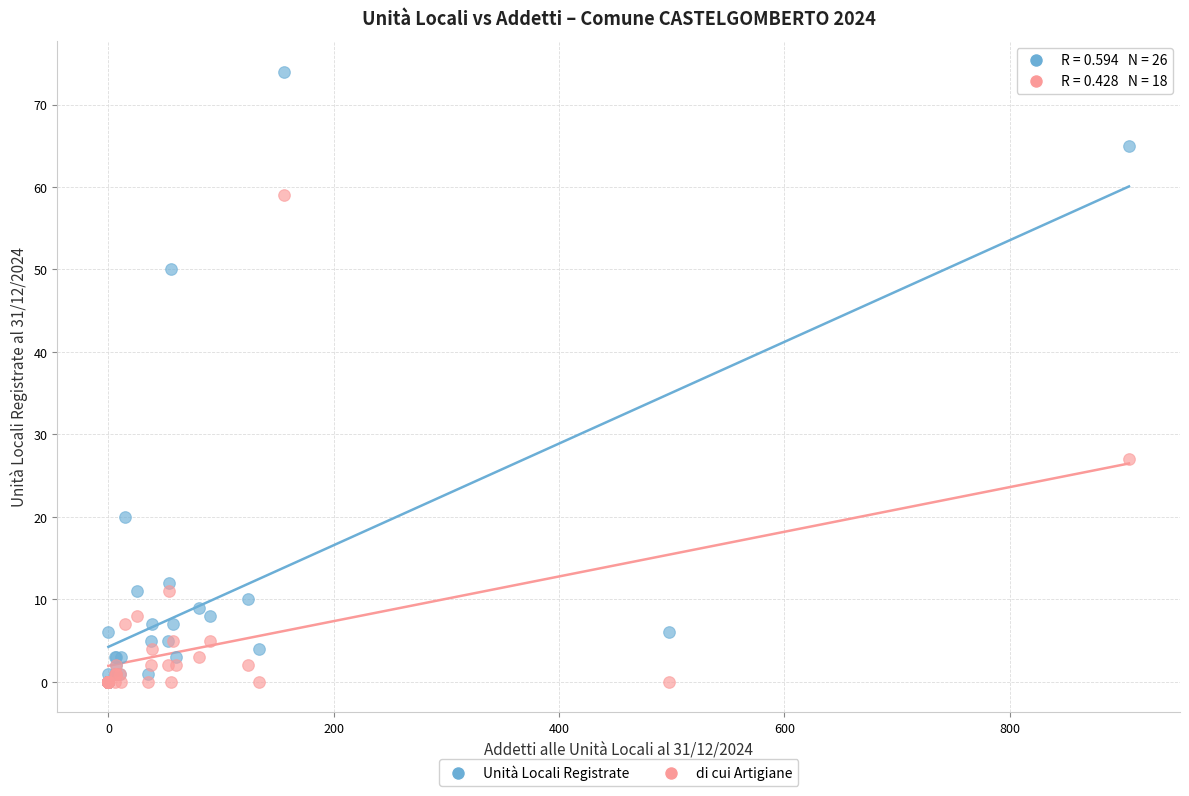

What are all the series names shown in the legend?

Unità Locali Registrate, di cui Artigiane